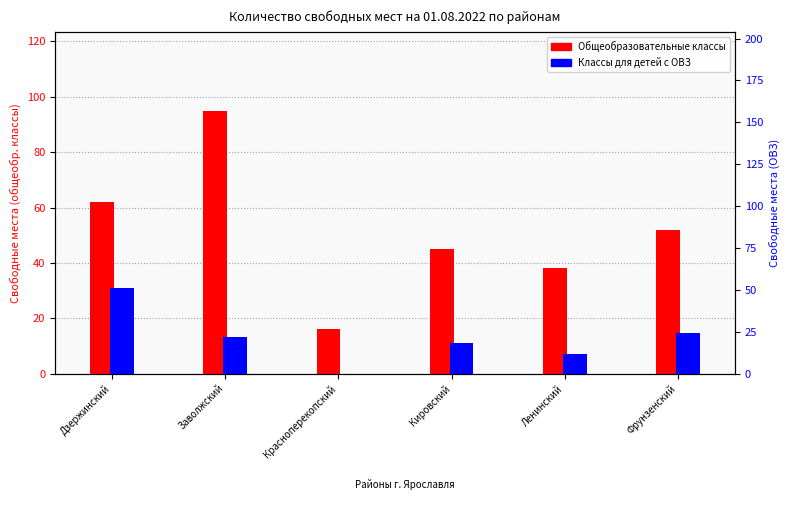

Which category has the highest value in the Общеобразовательные классы series?

Заволжский